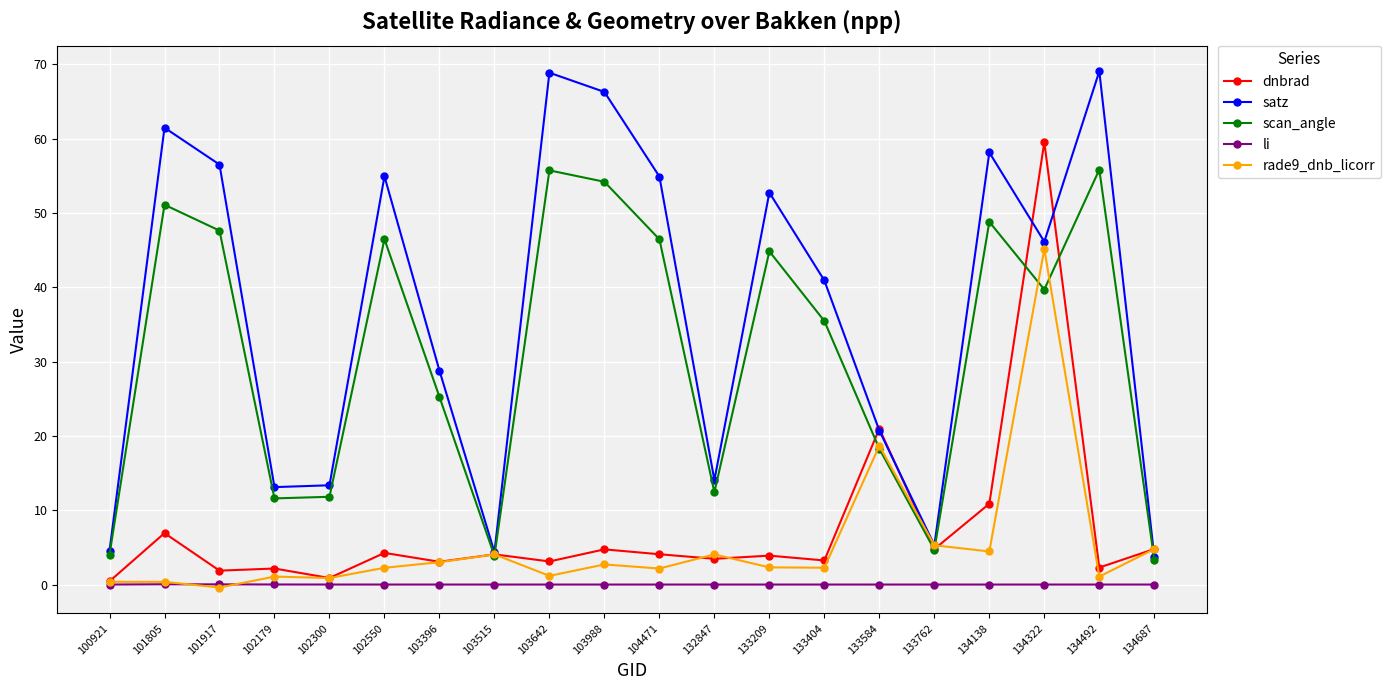

True or false: scan_angle and li intersect in this chart.

False